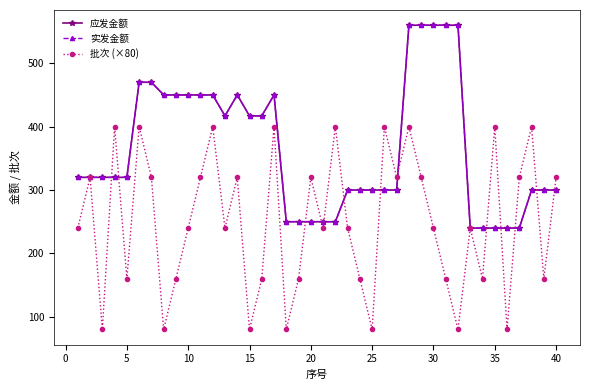

Does the chart have visible grid lines?

No